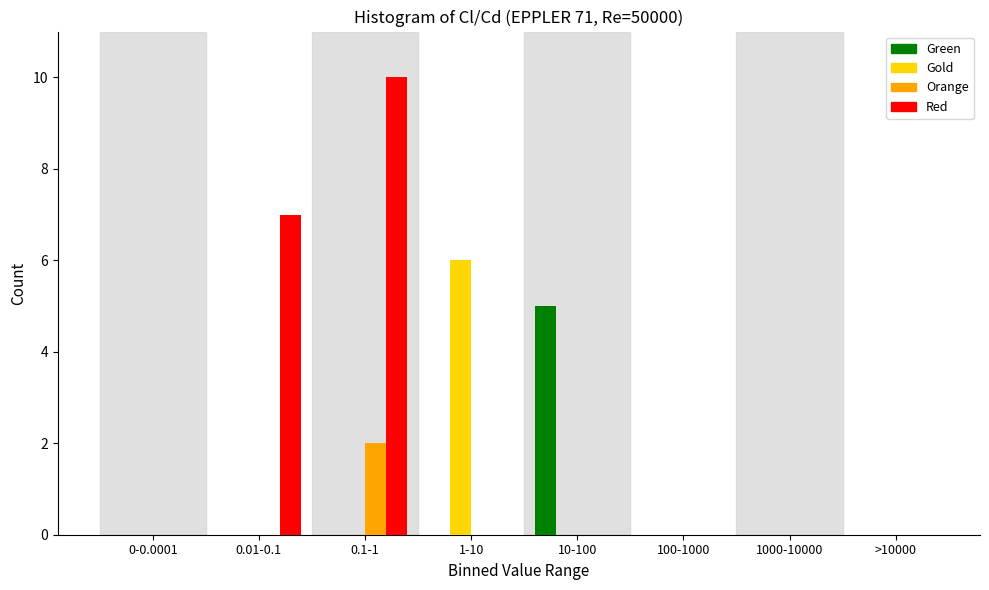

Which series changed the most between 0-0.0001 and 1-10?

Gold